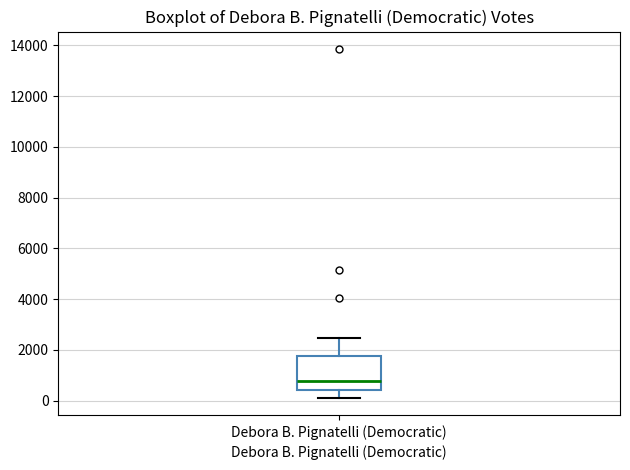

Where does the median line of the box for Debora B. Pignatelli (Democratic) sit on the y-axis? The values are not printed on the chart, so give them approximately, as read against the axis.

800